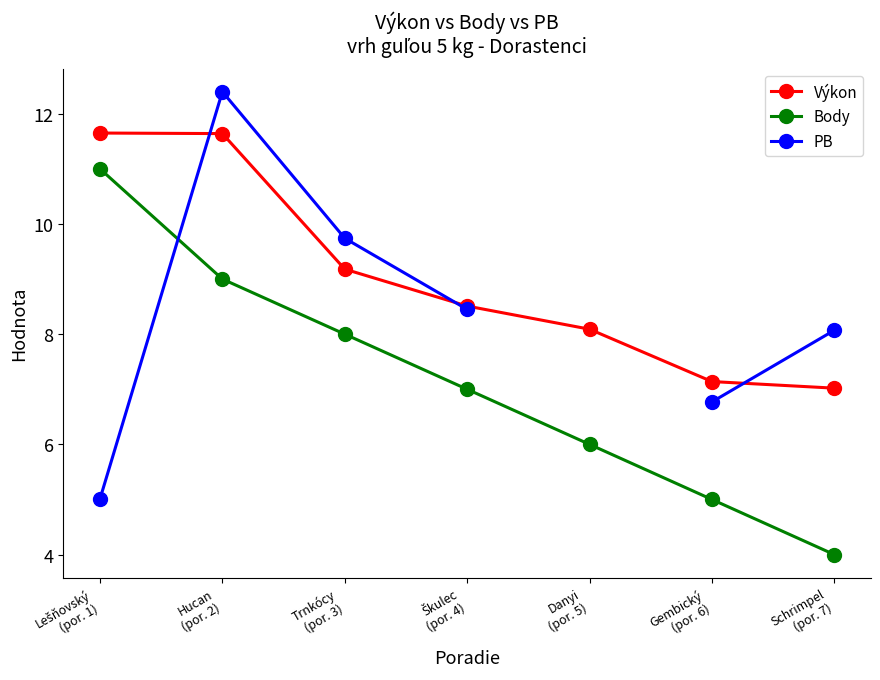

Rank the series by their average value, from lowest to highest.

Body, PB, Výkon